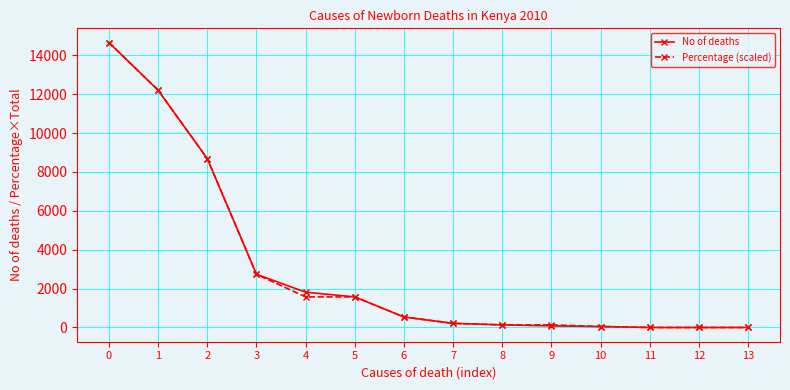

Between 1 and 9, which series saw the biggest shift?

No of deaths